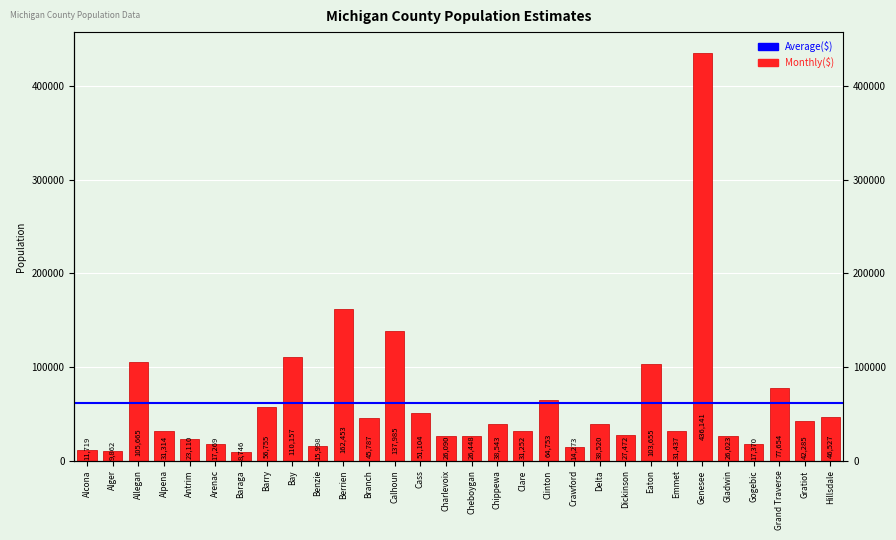

What is the sum of all values?

1836367